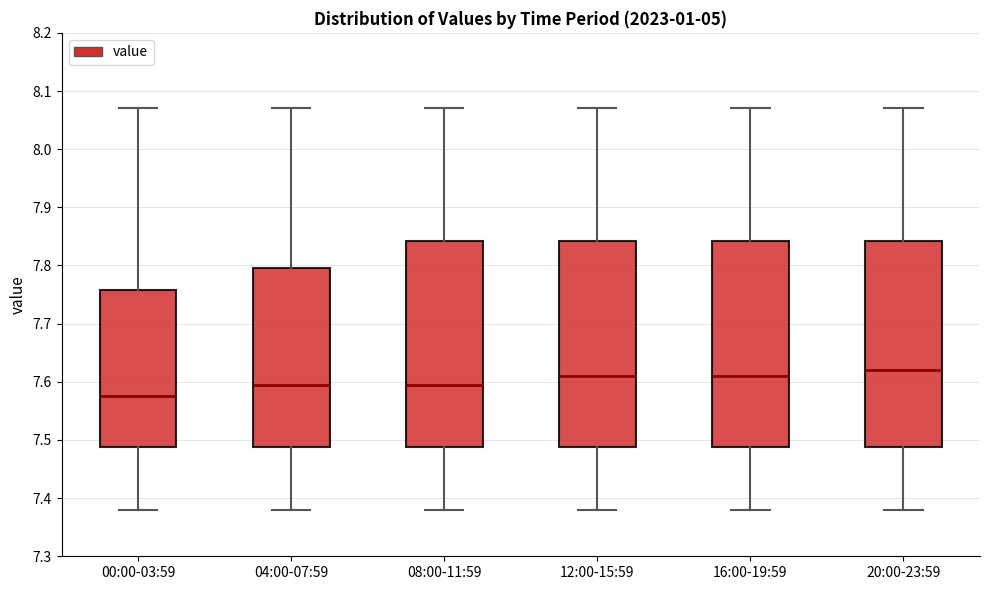

Reading left to right, read every box against the y-axis: the position of its median line, the range the box covers, and the ends of its whiskers. The values are not printed on the chart, so give them approximately, as read against the axis.

00:00-03:59: median 7.58, box 7.49 to 7.76, whiskers 7.38 to 8.07
04:00-07:59: median 7.60, box 7.49 to 7.80, whiskers 7.38 to 8.07
08:00-11:59: median 7.60, box 7.49 to 7.84, whiskers 7.38 to 8.07
12:00-15:59: median 7.61, box 7.49 to 7.84, whiskers 7.38 to 8.07
16:00-19:59: median 7.61, box 7.49 to 7.84, whiskers 7.38 to 8.07
20:00-23:59: median 7.62, box 7.49 to 7.84, whiskers 7.38 to 8.07